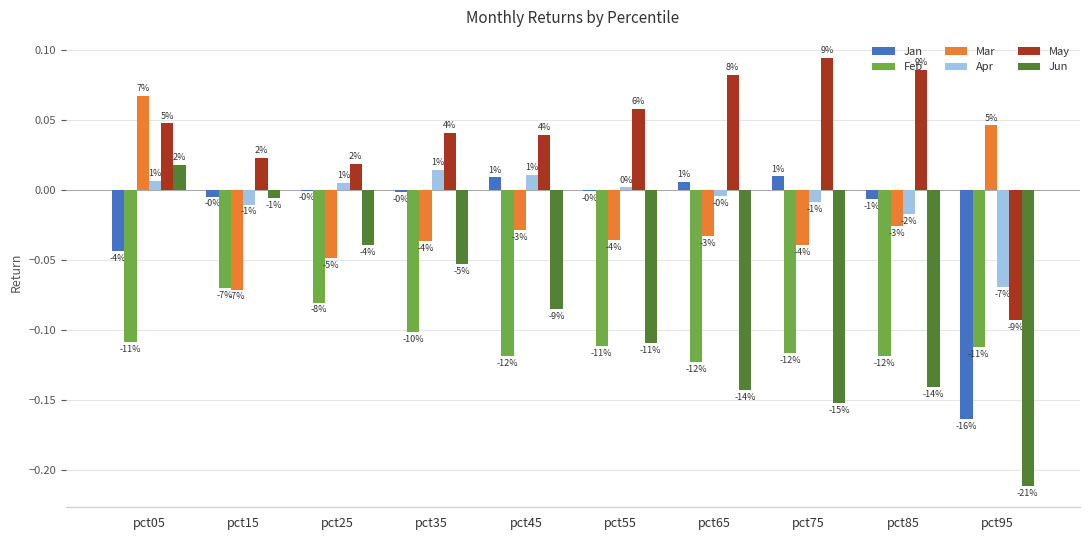

What are all the series names shown in the legend?

Jan, Feb, Mar, Apr, May, Jun